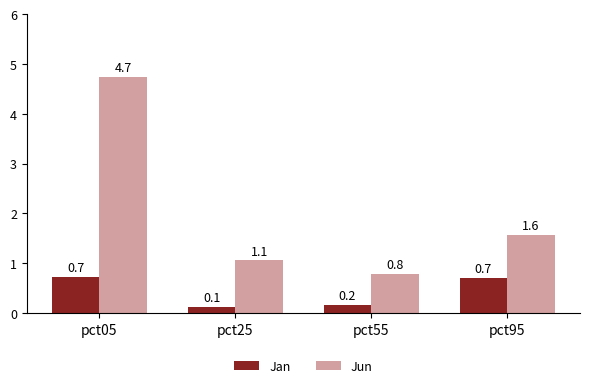

What is the value of the Jan bar at the 2nd from the left?

0.1